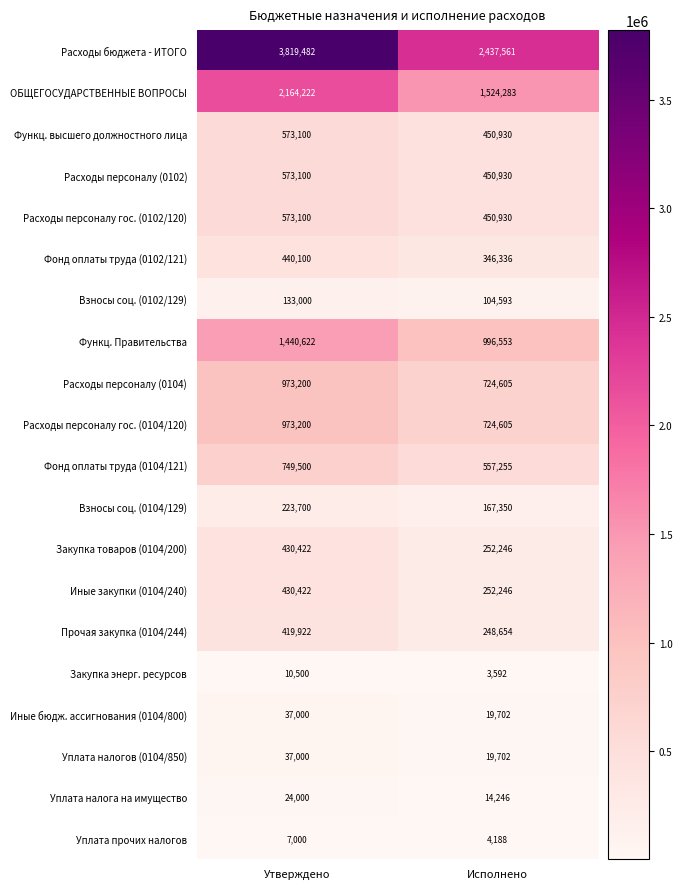

Which series has the largest total across all categories?

Расходы бюджета - ИТОГО